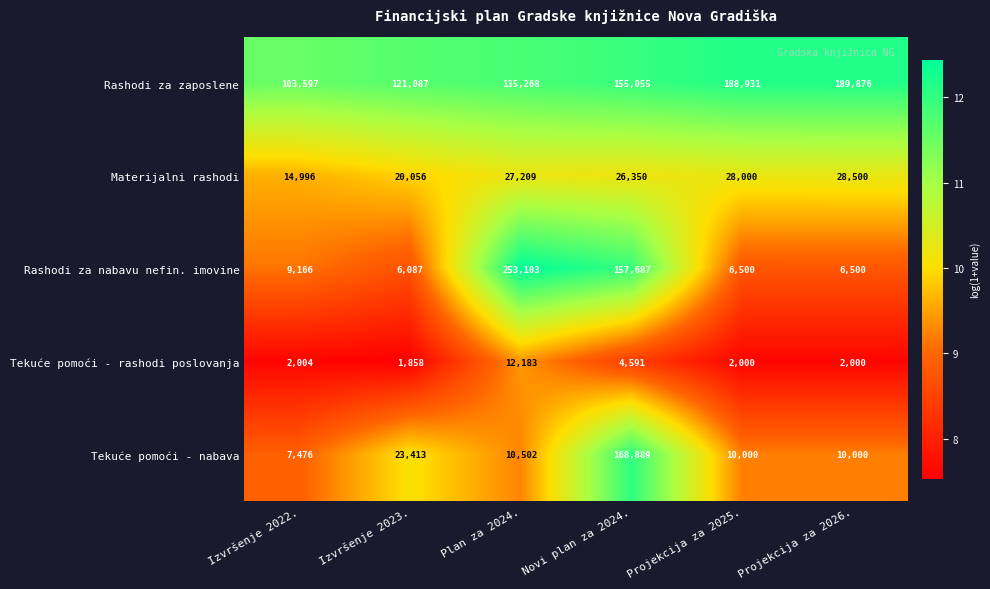

Which category has the lowest value across all series?

Izvršenje 2023.